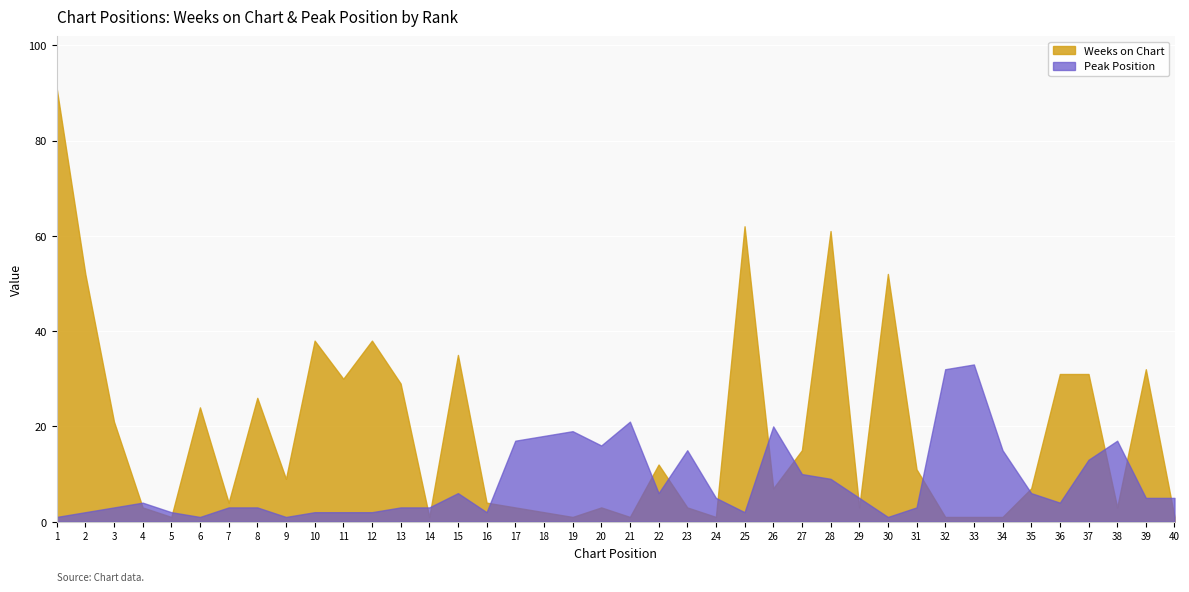

Reading left to right, list all the values displayed in this chart.

Weeks on Chart: 91	52	21	3	1	24	4	26	9	38	30	38	29	1	35	4	3	2	1	3	1	12	3	1	62	7	15	61	3	52	11	1	1	1	7	31	31	3	32	1
Peak Position: 1	2	3	4	2	1	3	3	1	2	2	2	3	3	6	2	17	18	19	16	21	6	15	5	2	20	10	9	5	1	3	32	33	15	6	4	13	17	5	5